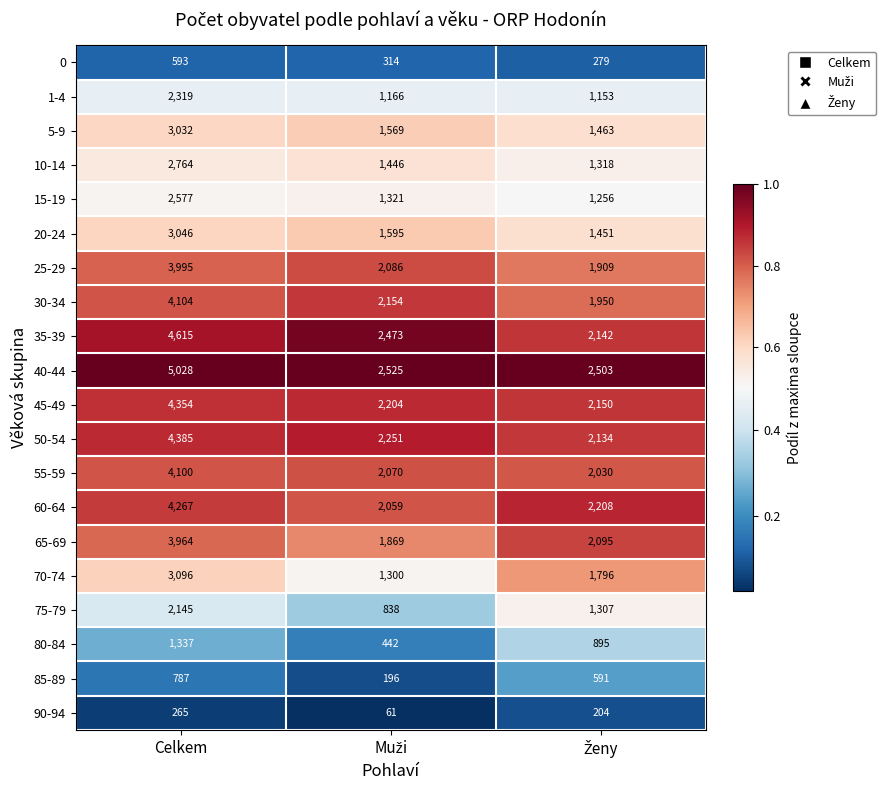

At which category is the sum across all series the highest?

Celkem